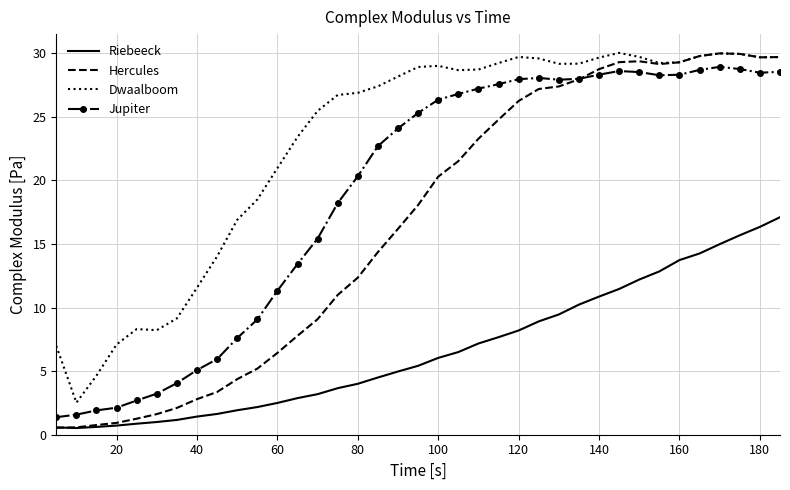

At how many categories does at least one series exceed 12?

29